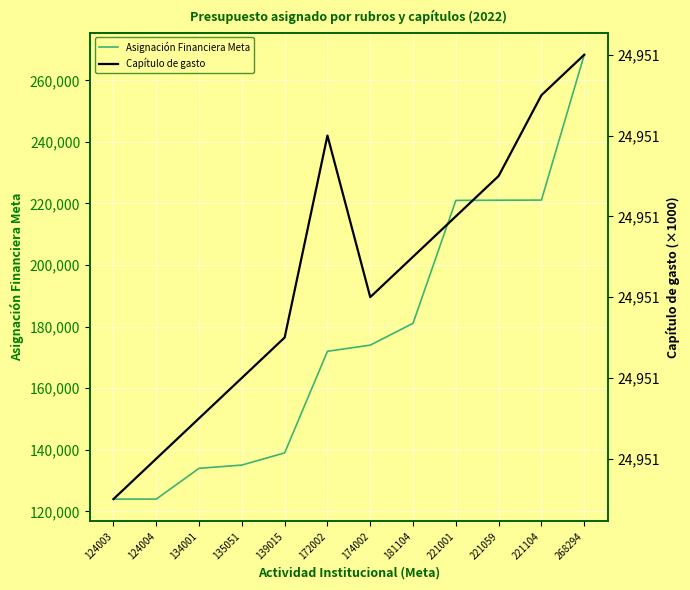

What is the value of the Capítulo de gasto point at the 4th from the left?

24951.8